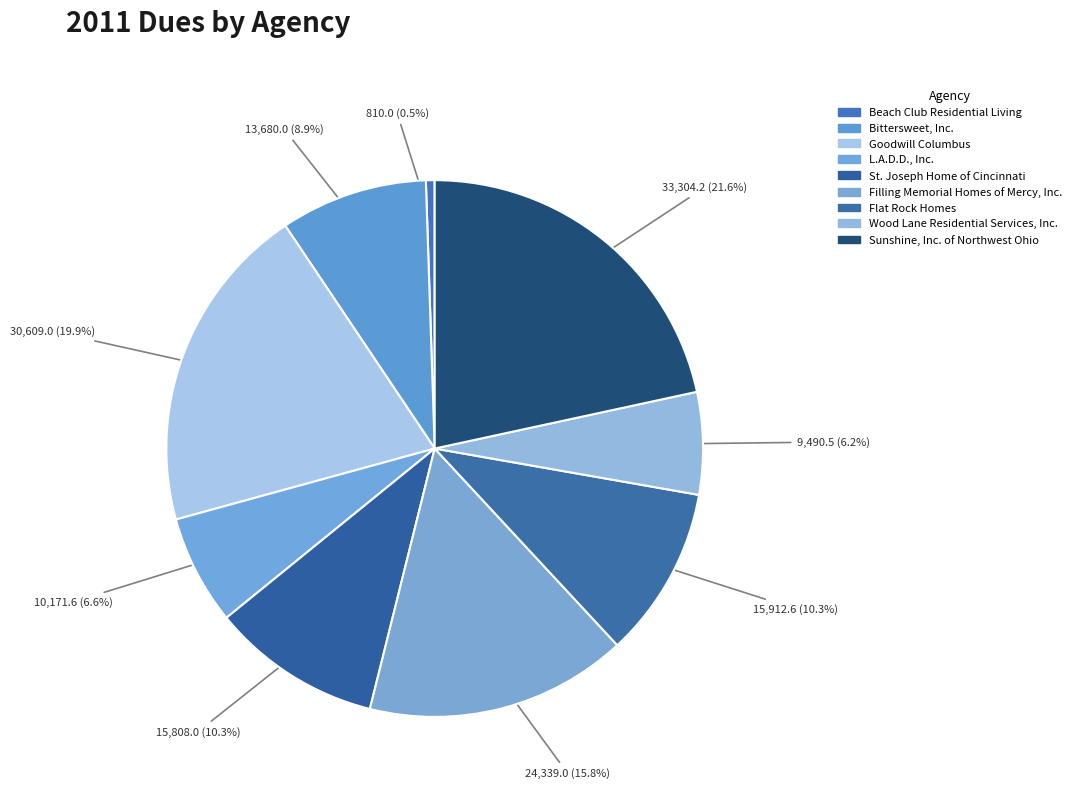

Which slice is the smallest?

Beach Club Residential Living